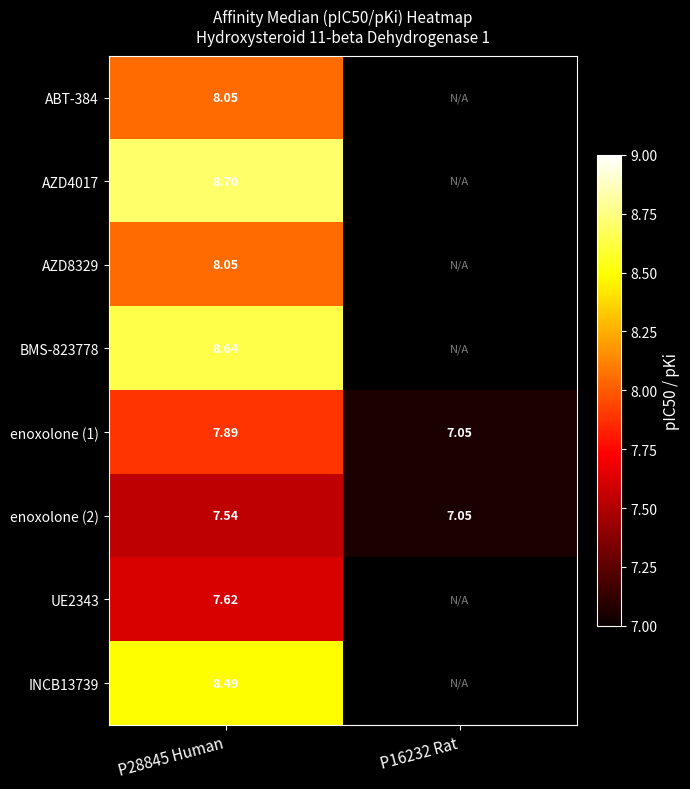

Rank the series by their maximum value, from highest to lowest.

AZD4017, BMS-823778, INCB13739, ABT-384, AZD8329, enoxolone (1), UE2343, enoxolone (2)